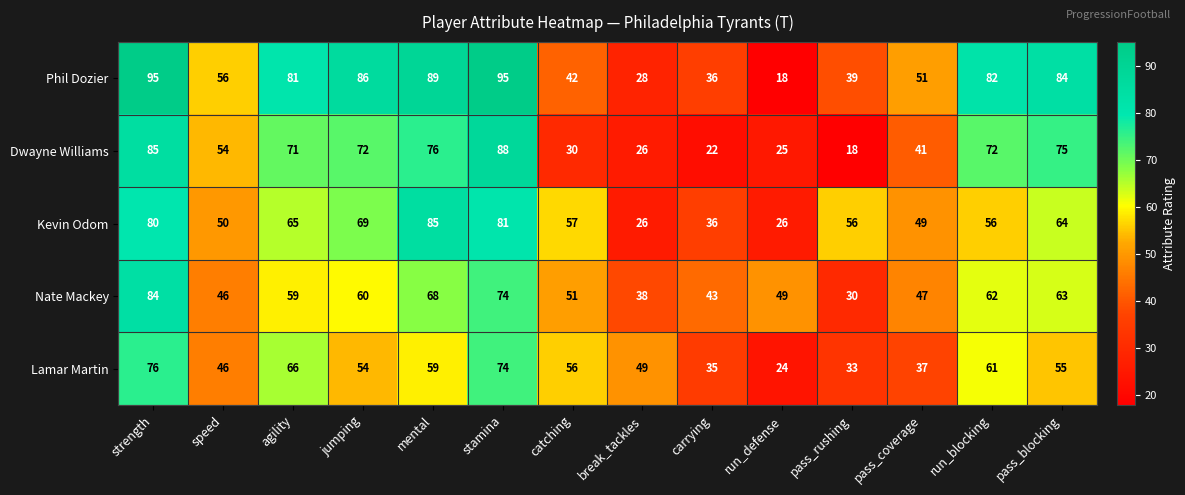

The value of Dwayne Williams at run_blocking is 122. True or false?

False